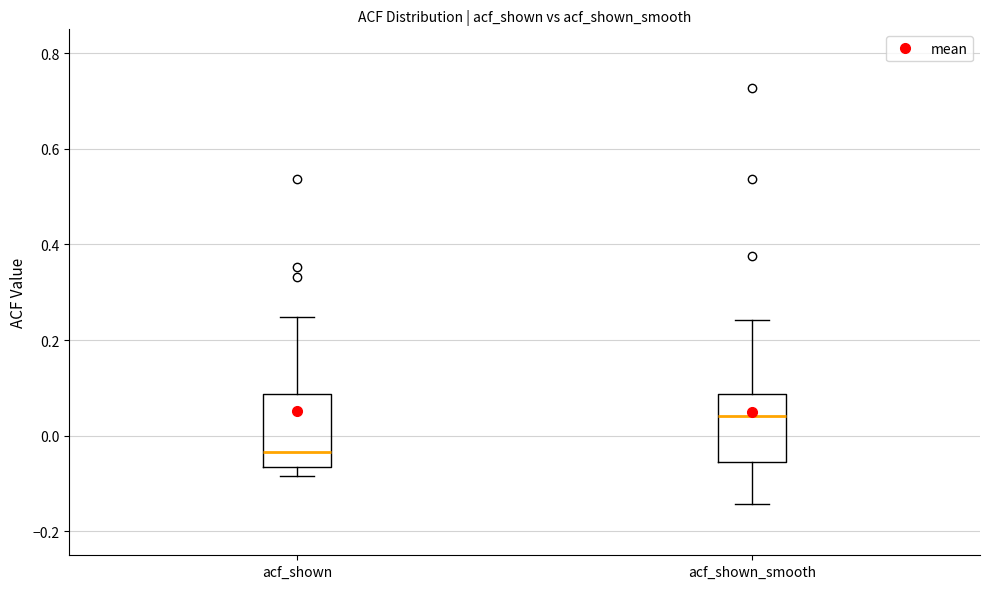

Where does the median line of the box for acf_shown sit on the y-axis? The values are not printed on the chart, so give them approximately, as read against the axis.

-0.04